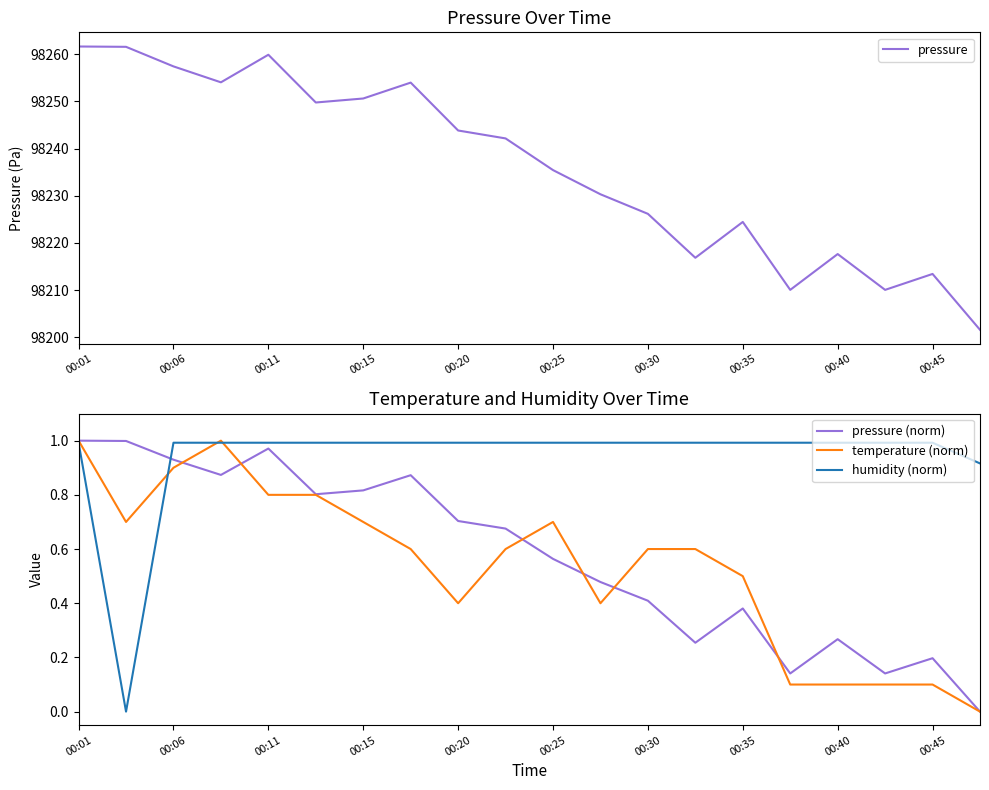

How many lines are shown in the chart?

4